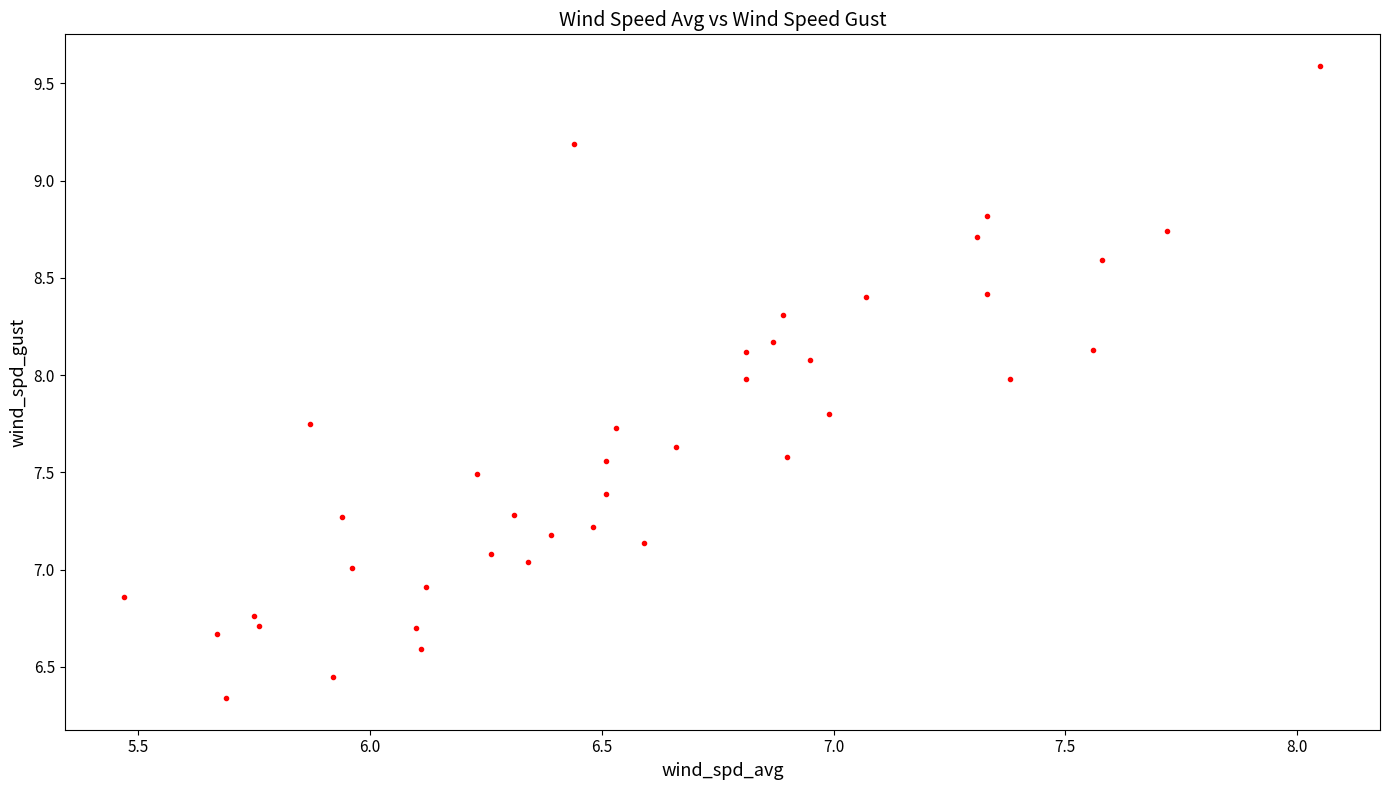

How many points are shown in the scatter plot?

40